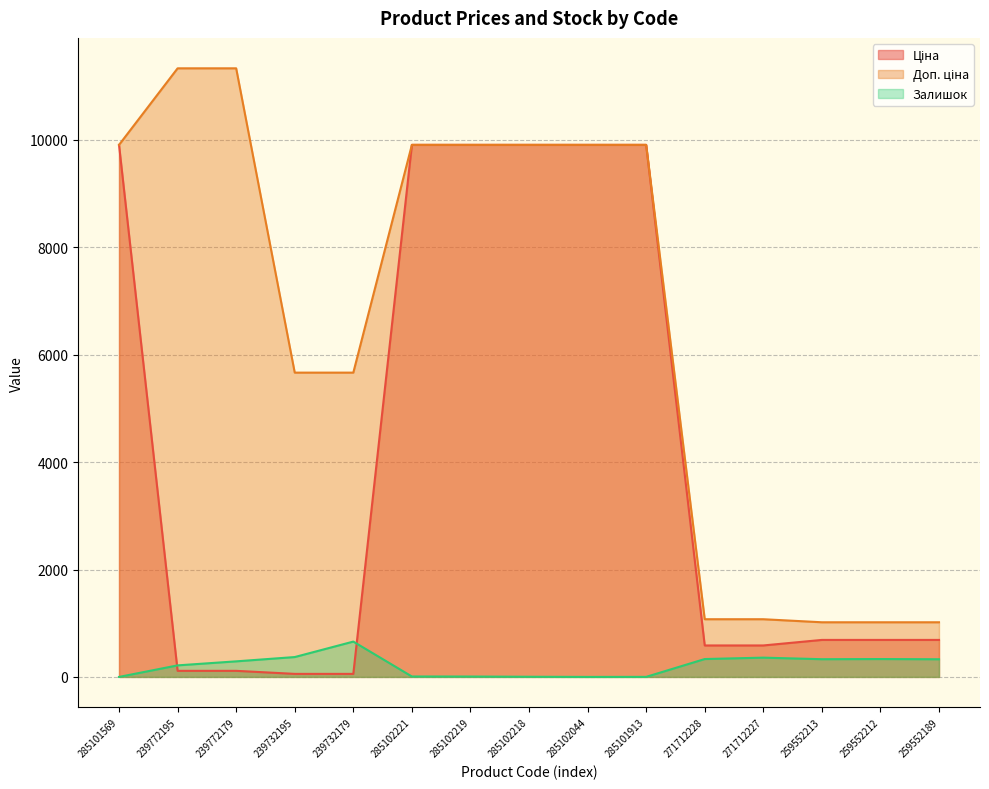

True or false: Доп. ціна has more than 1 interior local peaks.

False